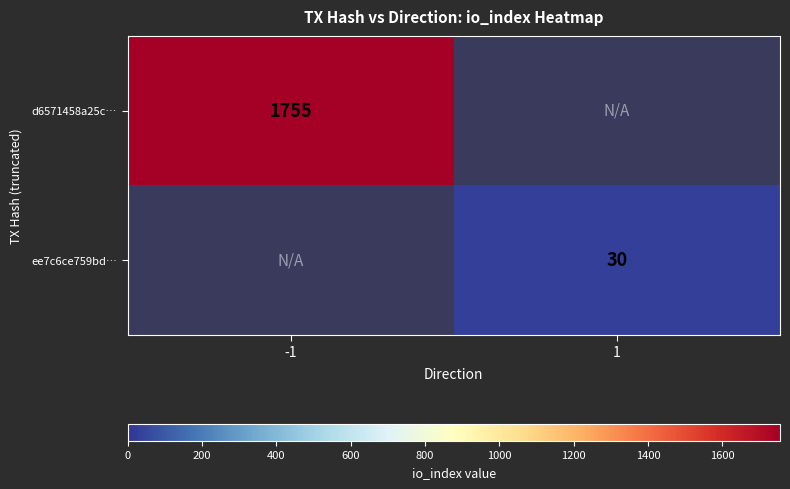

The value of d6571458a25c… at -1 is 2820. True or false?

False